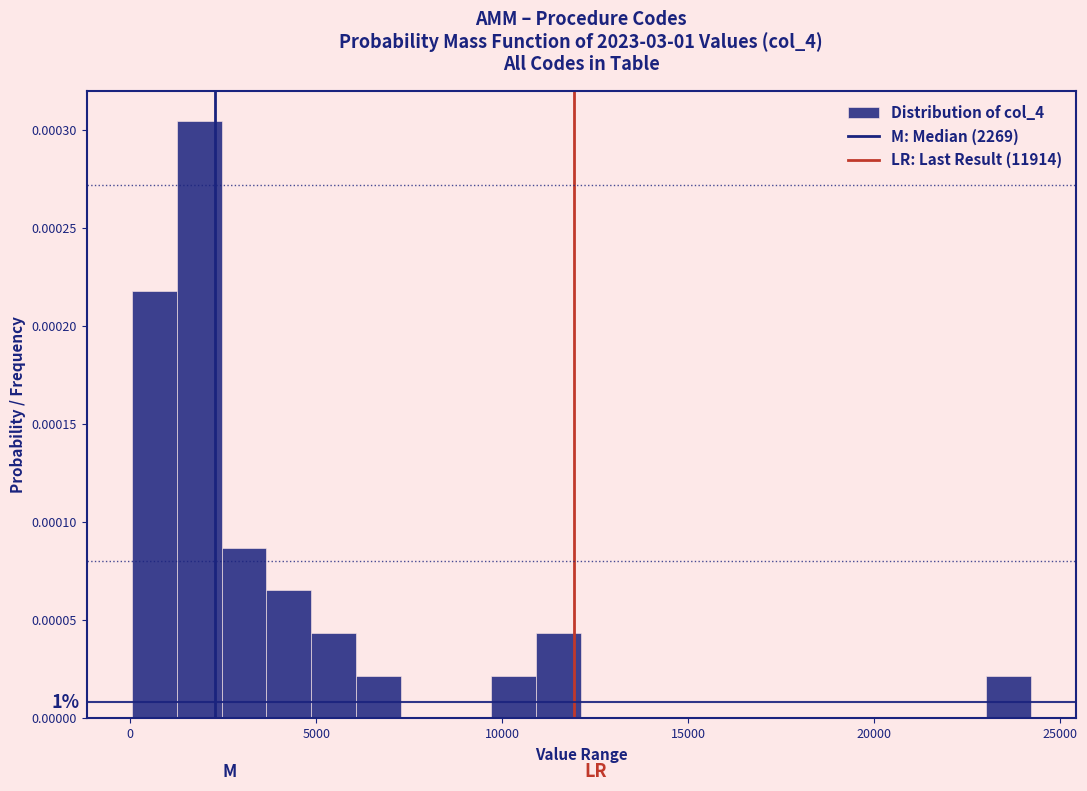

Around what value on the x-axis is the tallest bar? Give the approximate position of its centre, as read against the axis.

2000